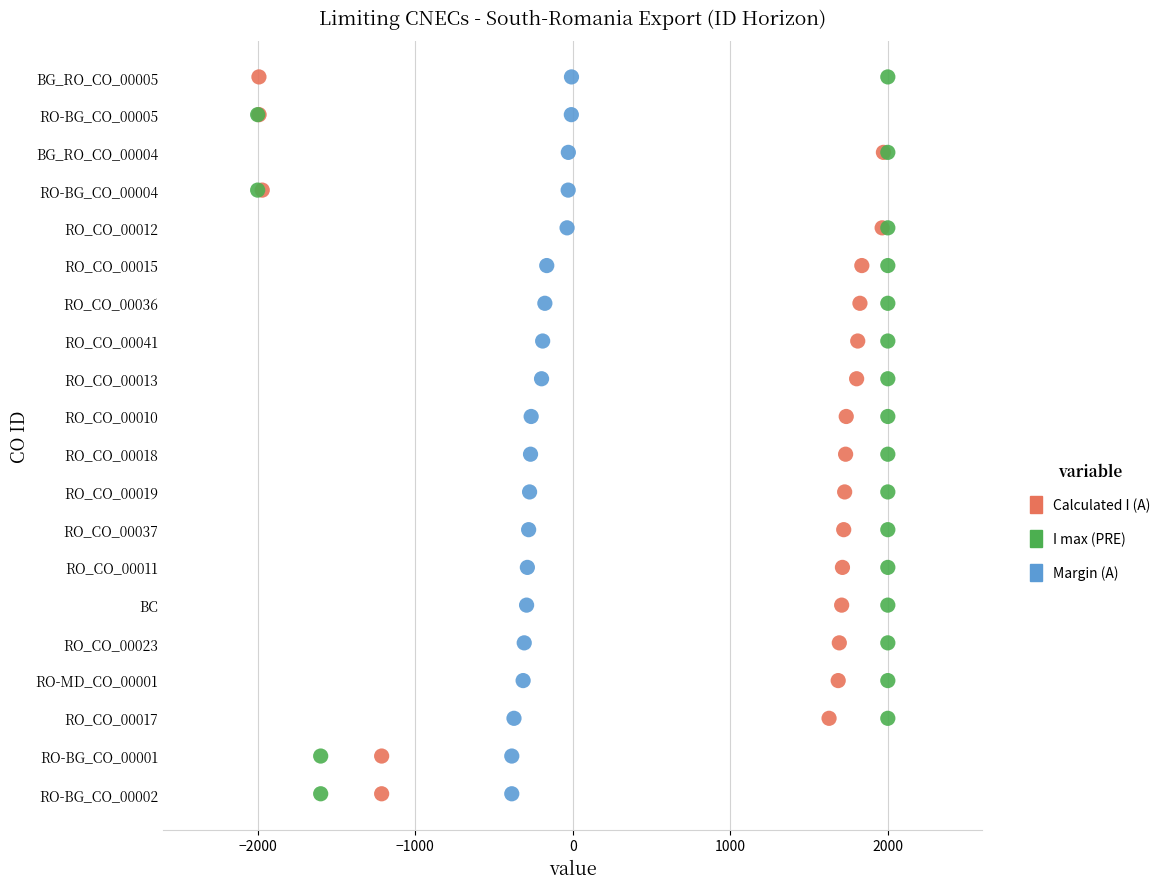

What are all the series names shown in the legend?

Calculated I (A), I max (PRE), Margin (A)